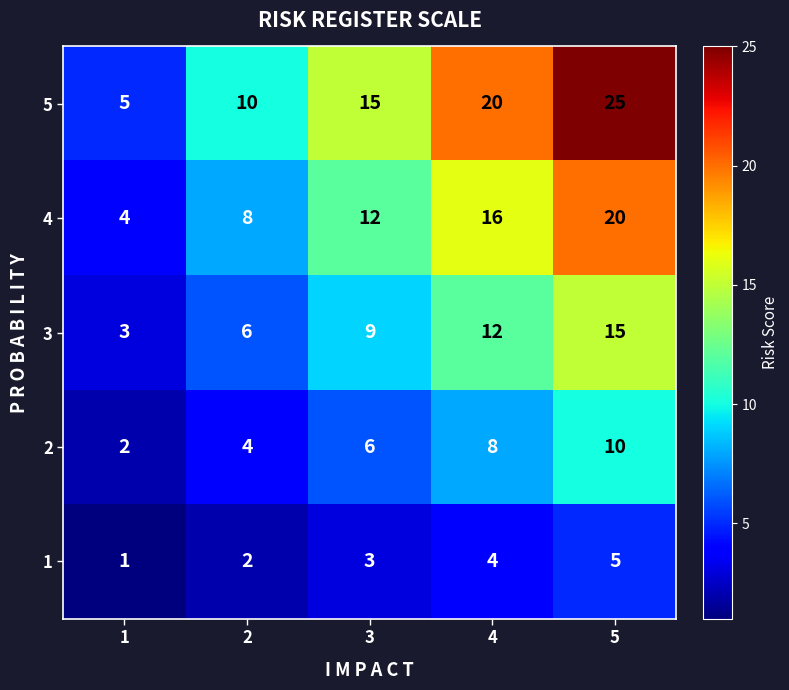

What is the difference between the maximum and minimum values in the 5 series?

20